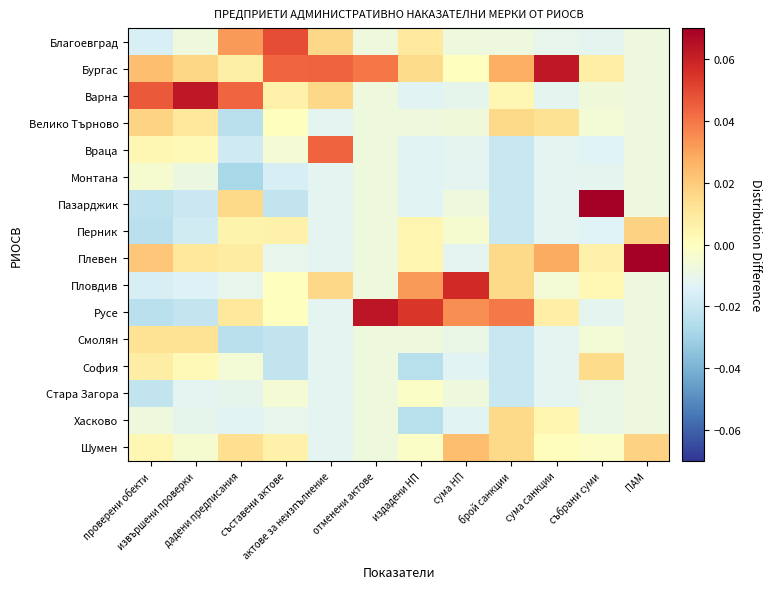

Count the number of categories in the chart.

12